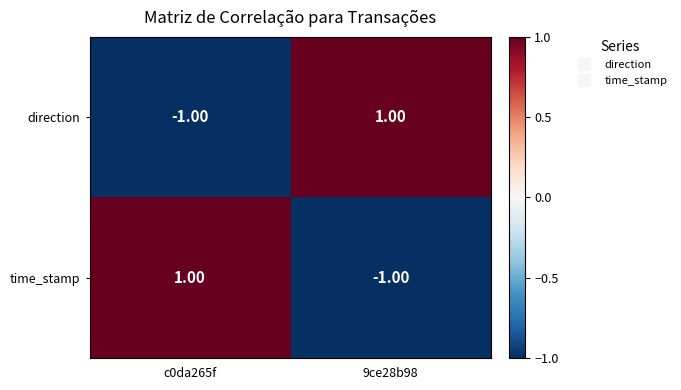

Rank the categories by direction value from lowest to highest.

c0da265f, 9ce28b98